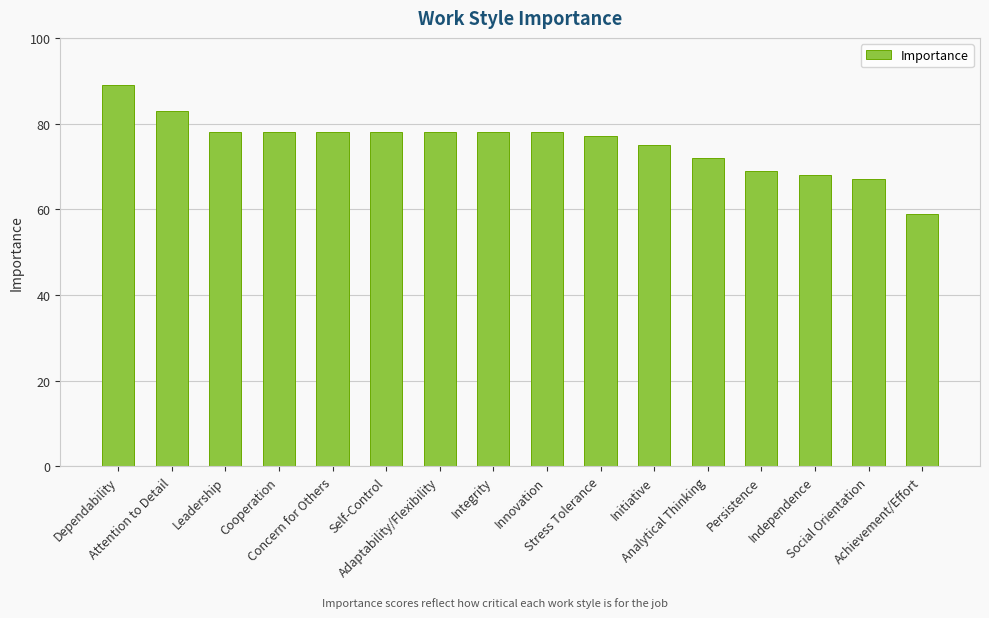

True or false: the data shows 78 at Cooperation.

True